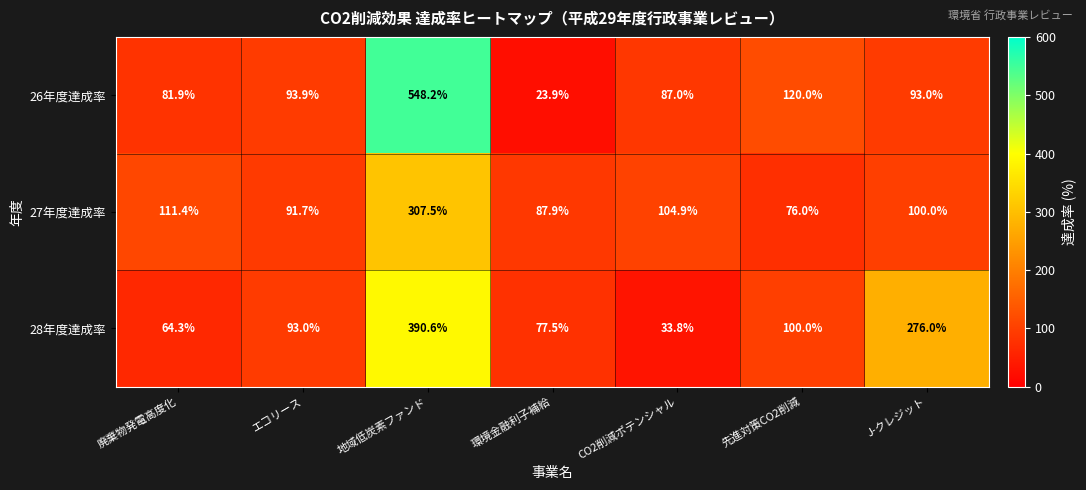

The 26年度達成率 series shows 120.0 at 先進対策CO2削減. True or false?

True